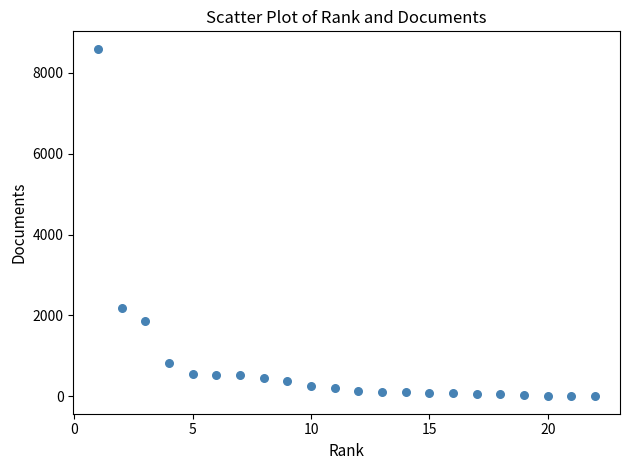

What is the range of X values (max minus min)?

21